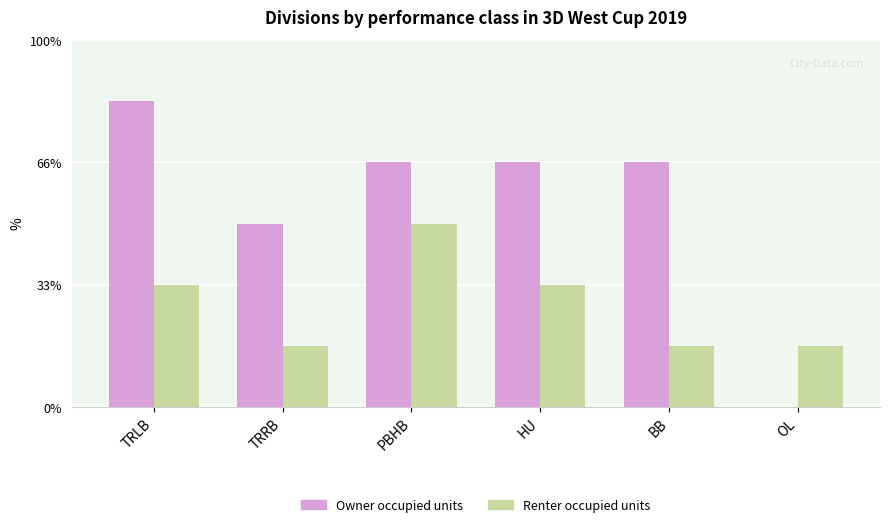

Are the bars horizontal?

No